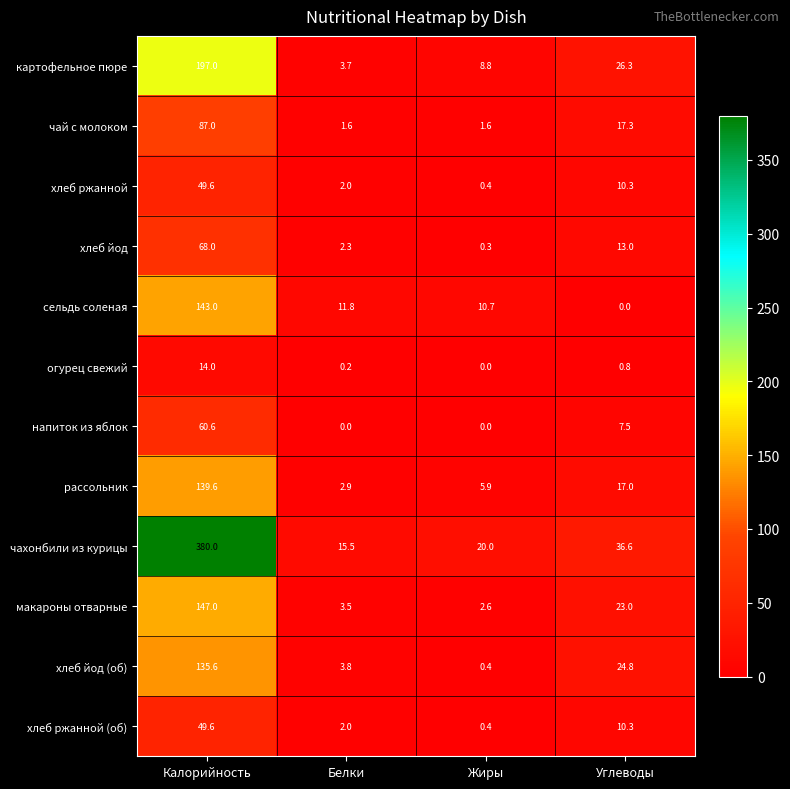

Which series has the widest spread of values?

чахонбили из курицы